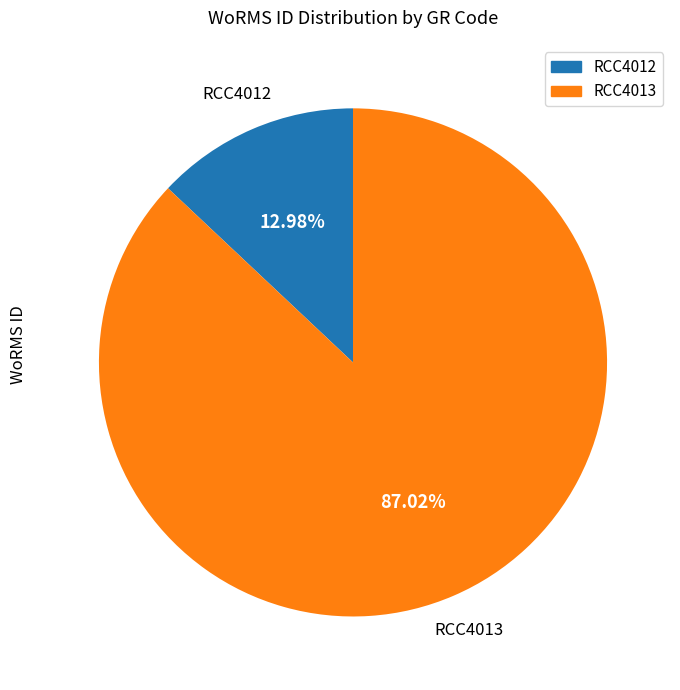

Is there any slice that represents more than half of the pie?

Yes